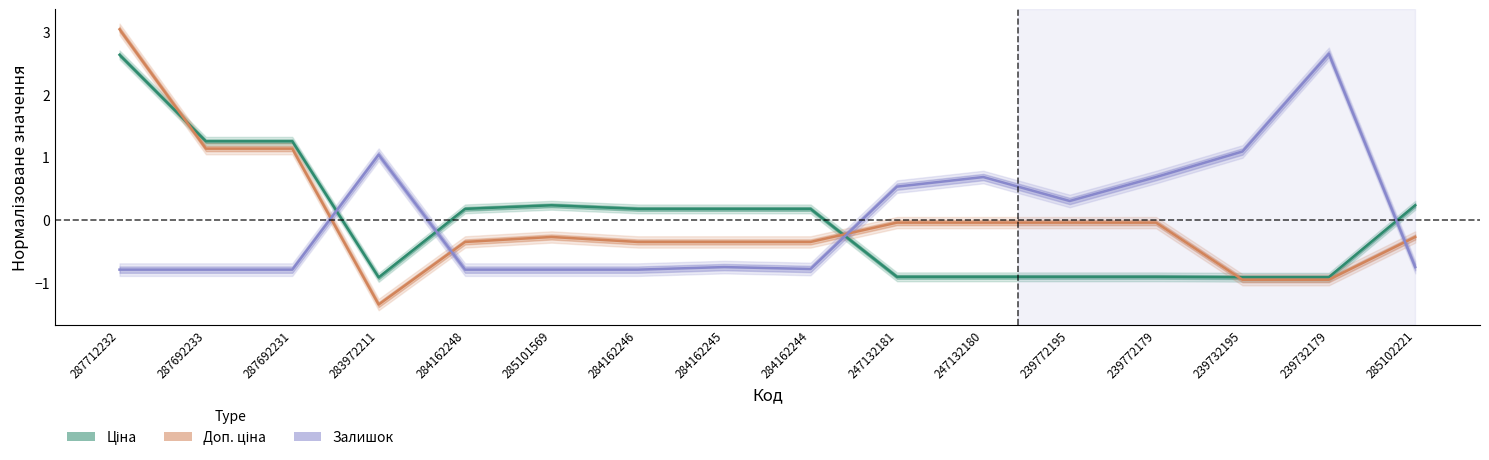

Which series has the largest range (max minus min)?

Доп. ціна